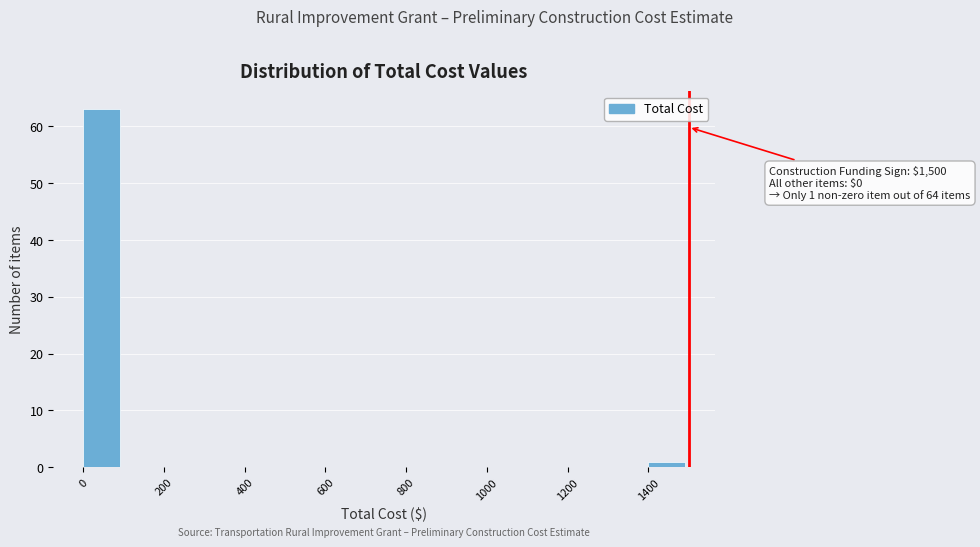

Which range on the x-axis has the tallest bar?

0 to 100